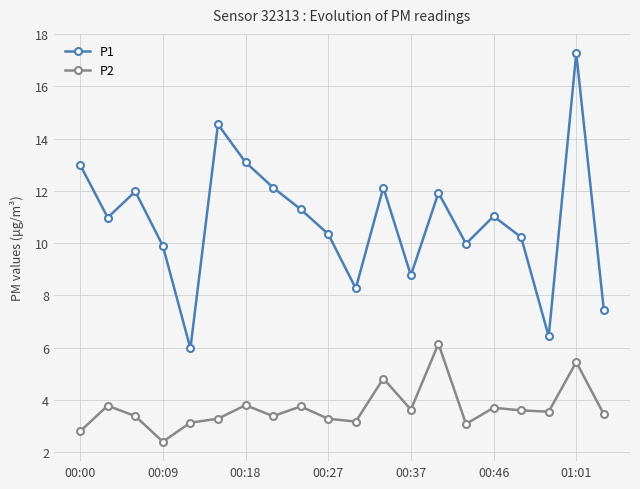

Rank the series by their average value, from lowest to highest.

P2, P1